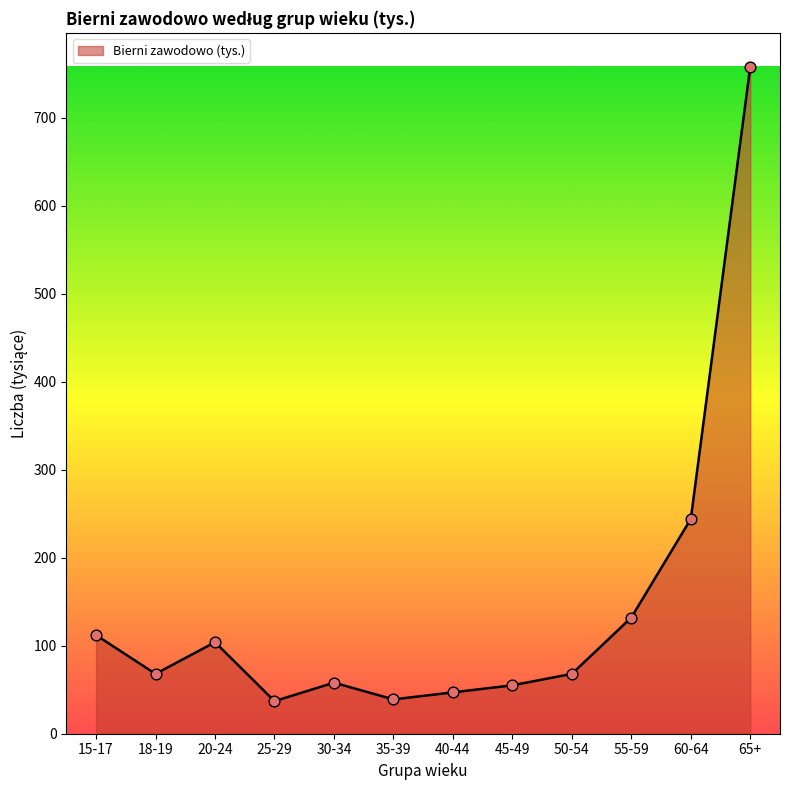

What is the ratio of the value at 35-39 to the value at 45-49?

0.7